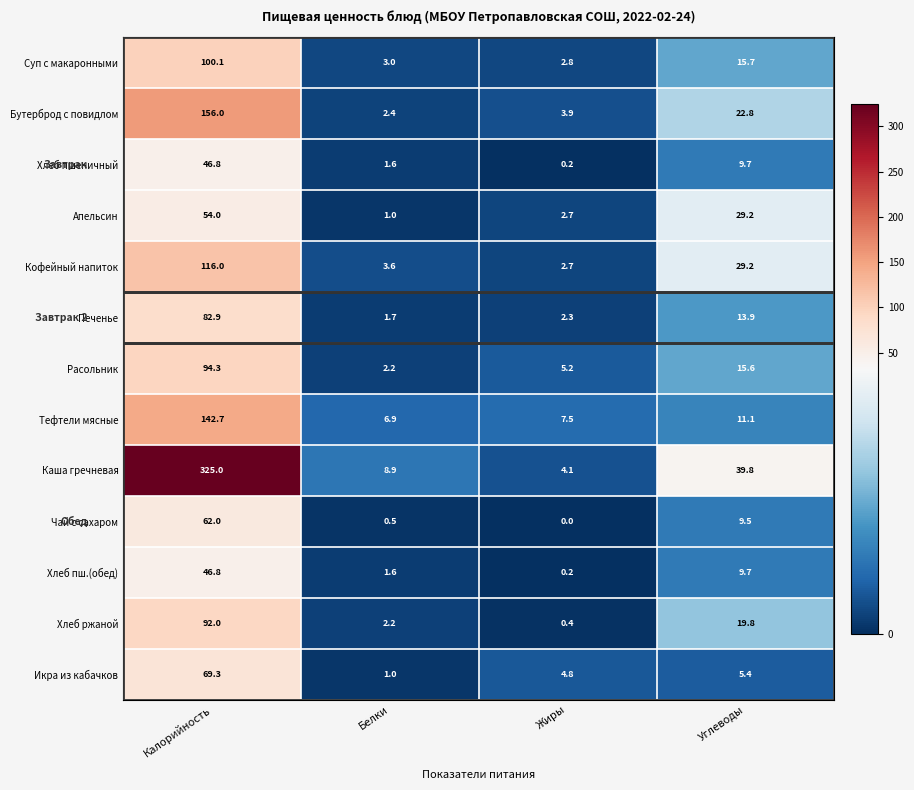

What is the approximate value of Хлеб ржаной at Углеводы?

19.8